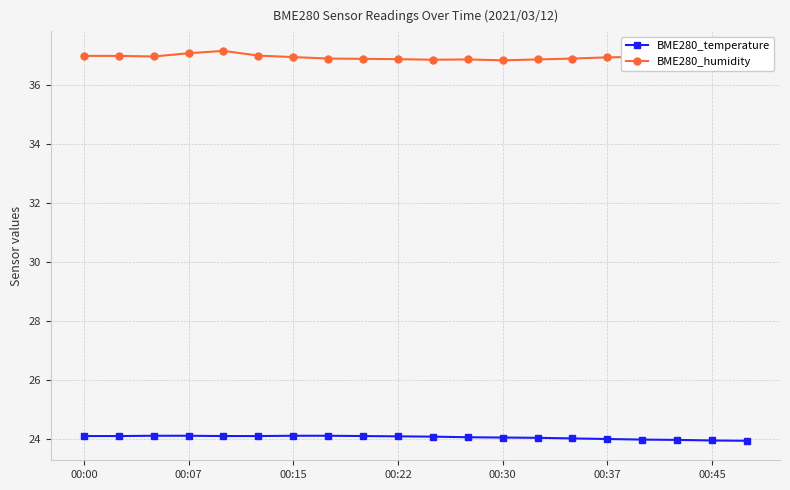

At how many categories does at least one series exceed 30?

20